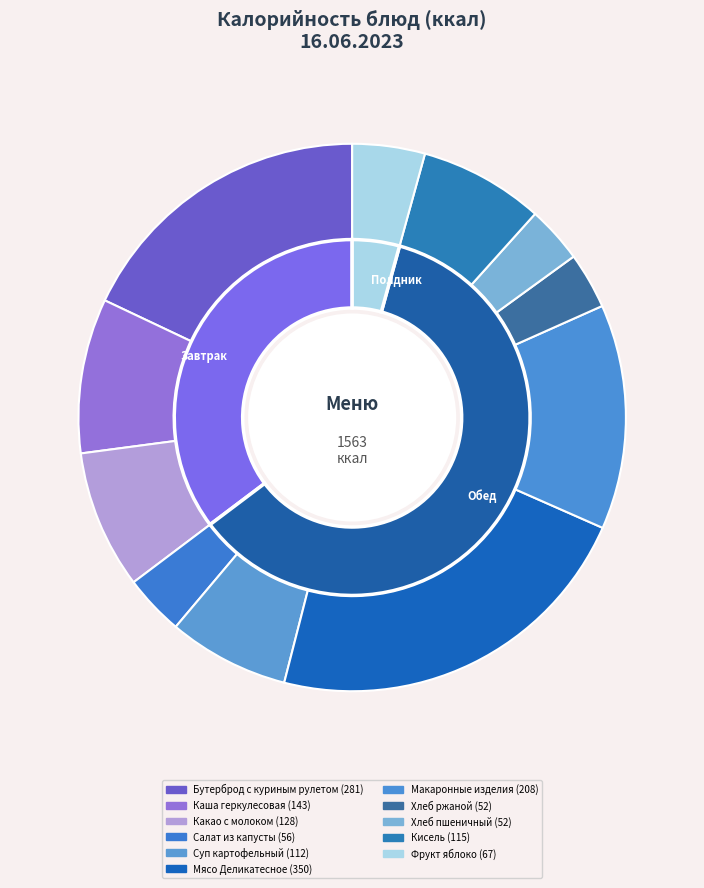

The Суп картофельный slice represents 1% of the pie. True or false?

False